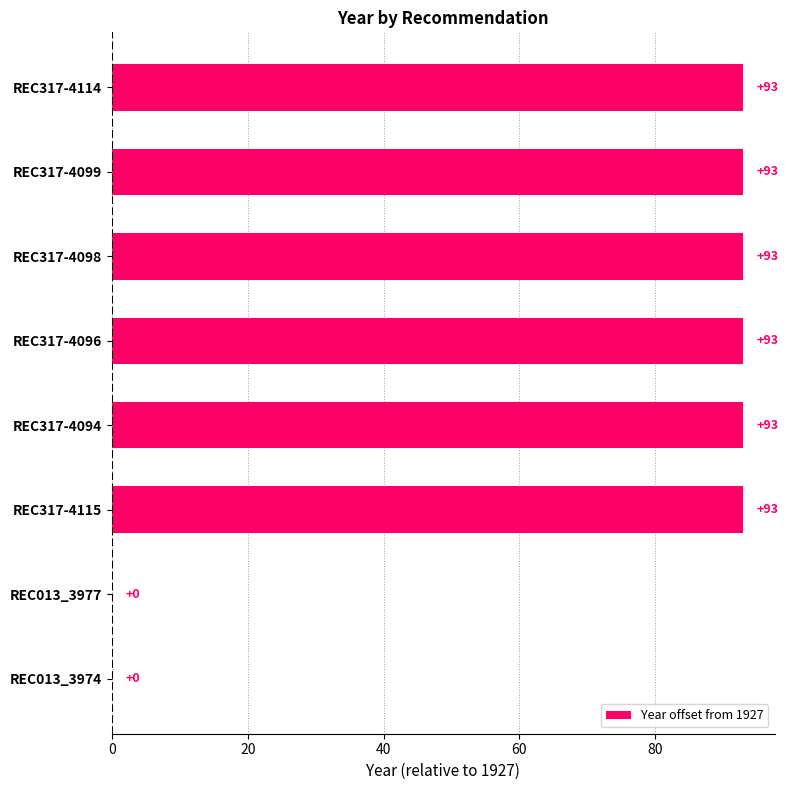

Between REC013_3974 and REC317-4098, which is larger?

REC317-4098